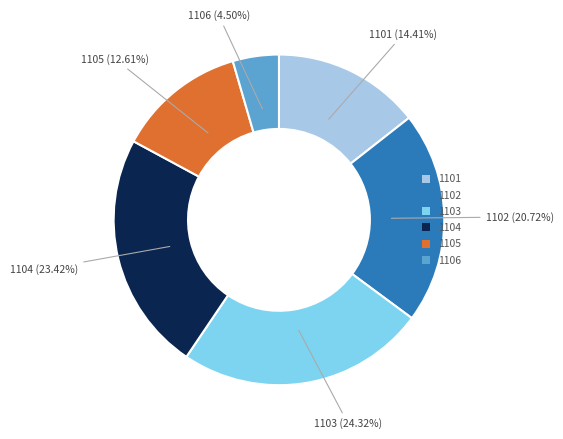

Is the sum of 1105 and 1104 greater than half?

No